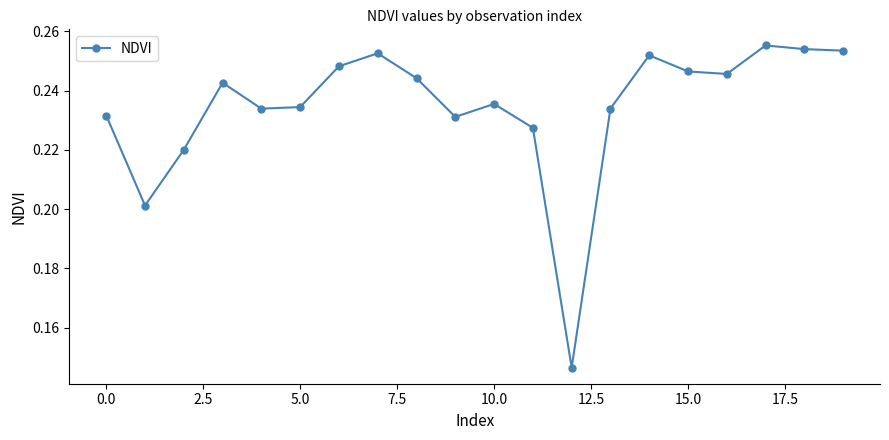

Count the values in the range 0 to 1.

20